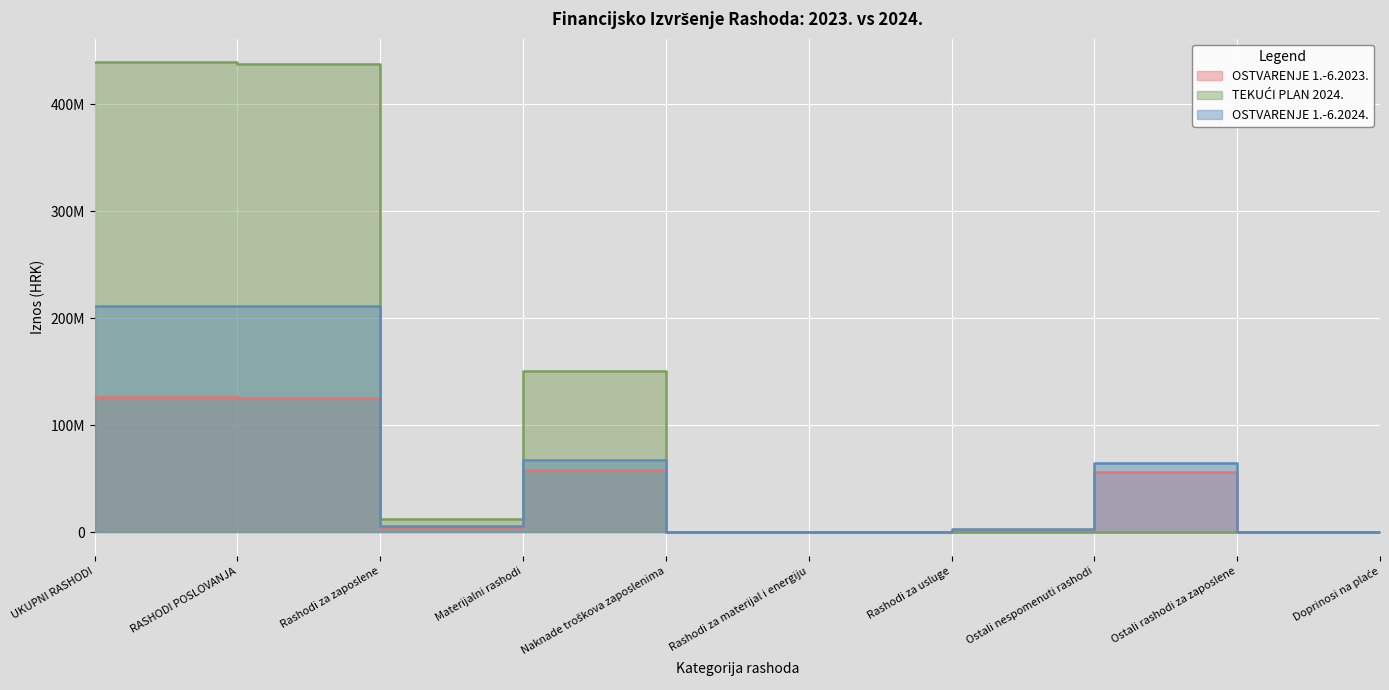

How many values in the TEKUĆI PLAN 2024. series exceed 0?

4